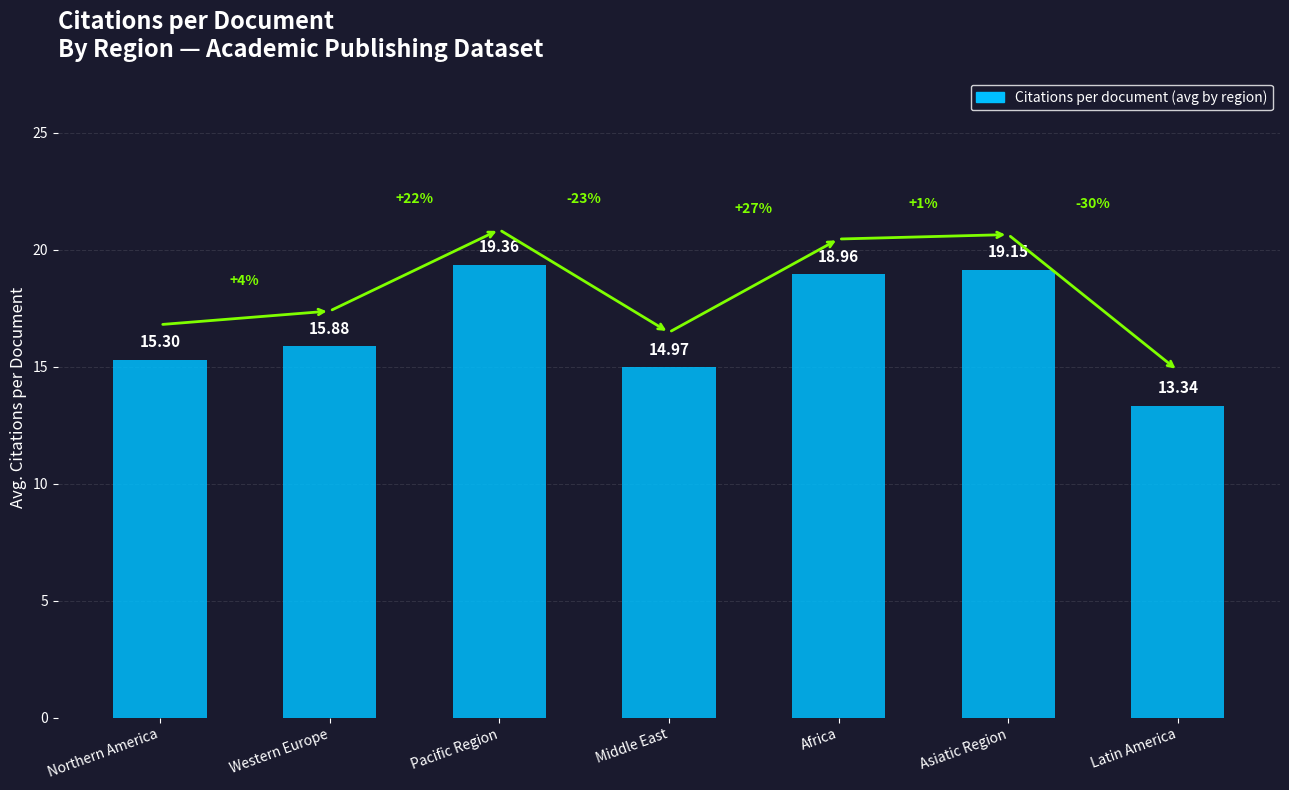

Where is the data nearest to the value 16?

Western Europe